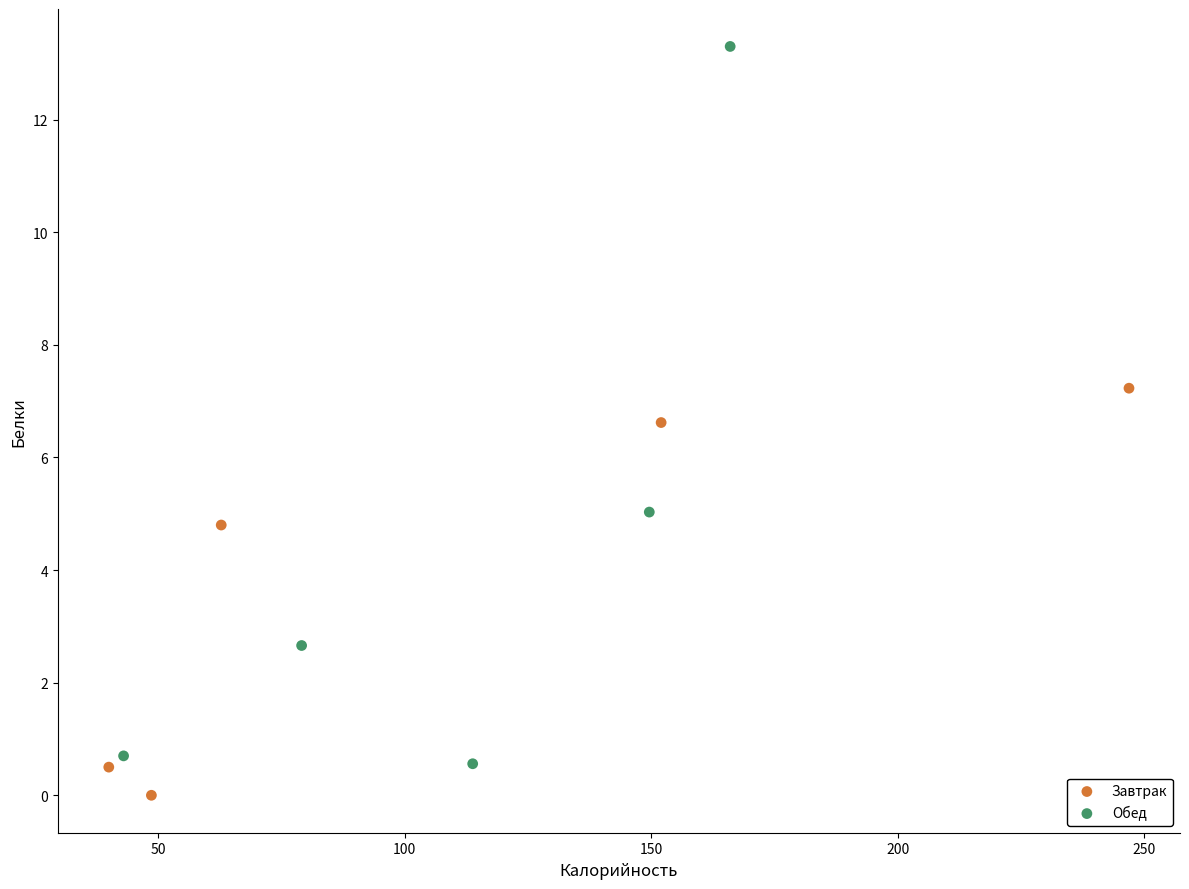

Which series has the widest spread of Y values?

Обед